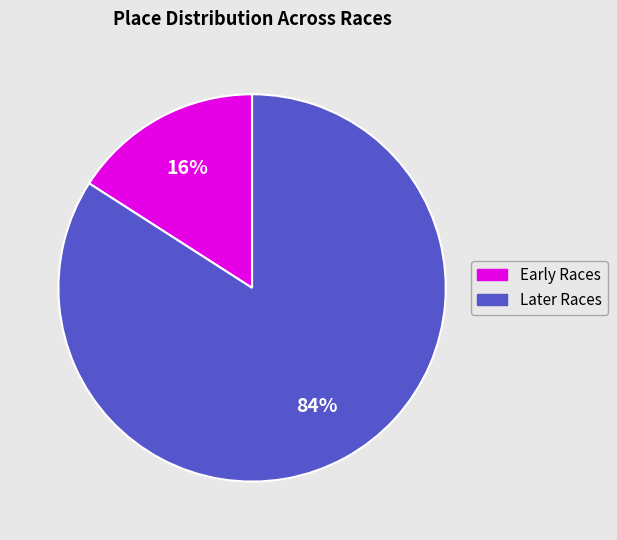

To the nearest percent, what is the average slice percentage?

50%